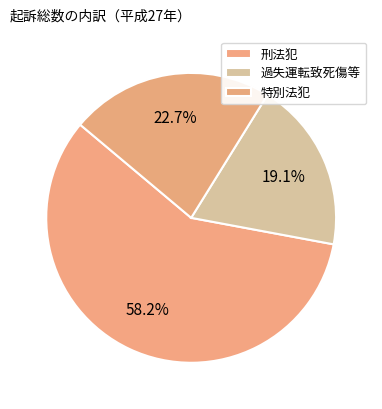

Which category has the biggest portion of the pie?

刑法犯